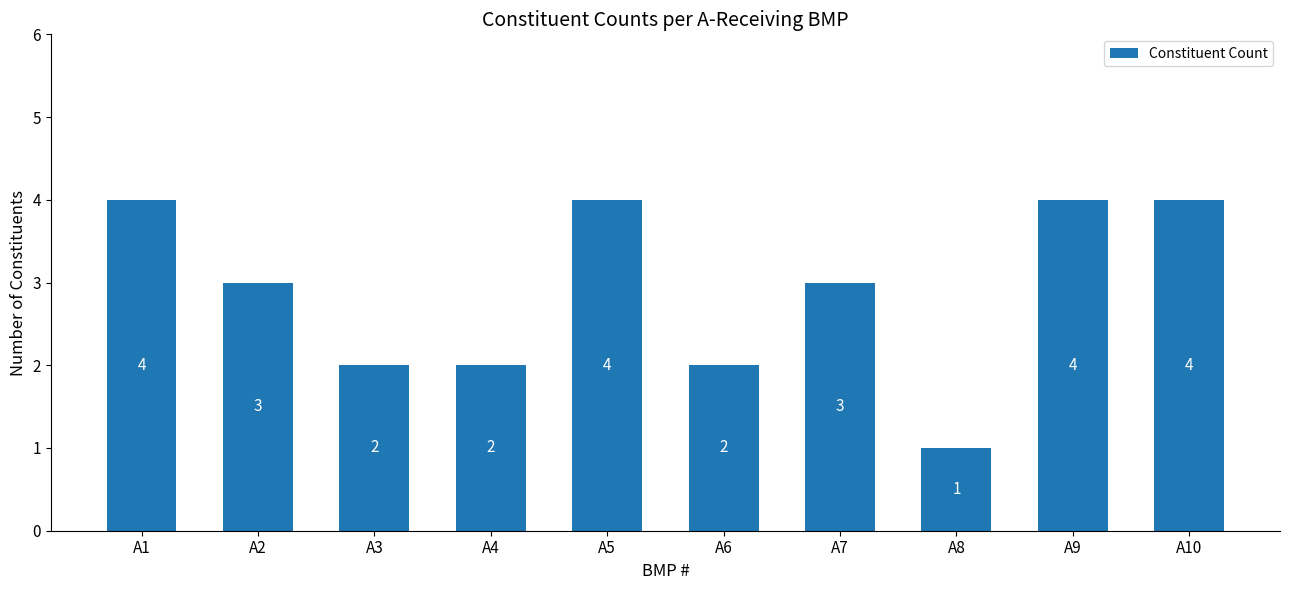

Between A6 and A7, which is larger?

A7